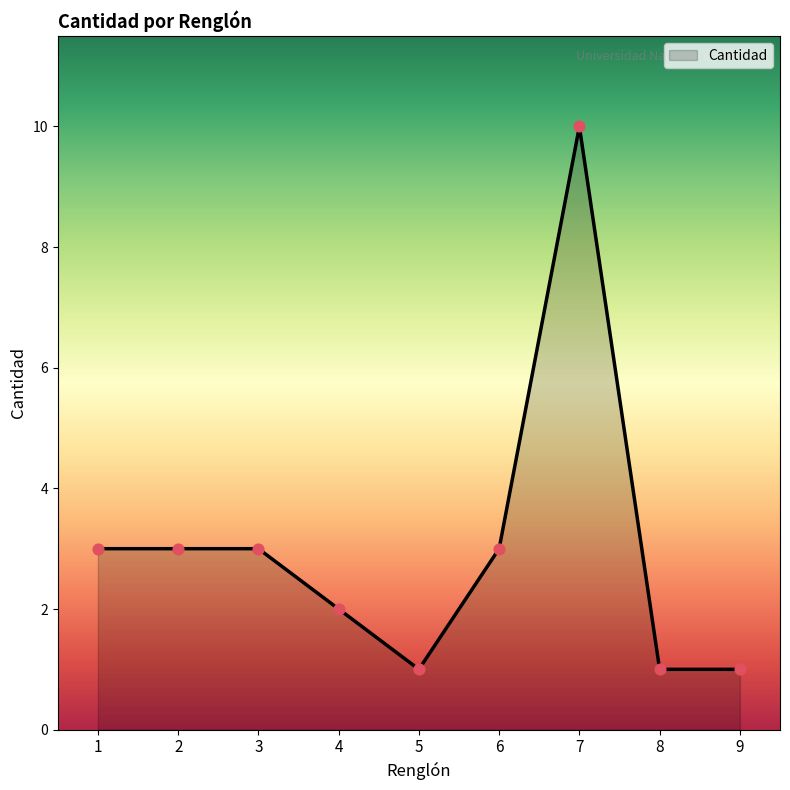

What is the ratio of the value at 9 to the value at 2?

0.3